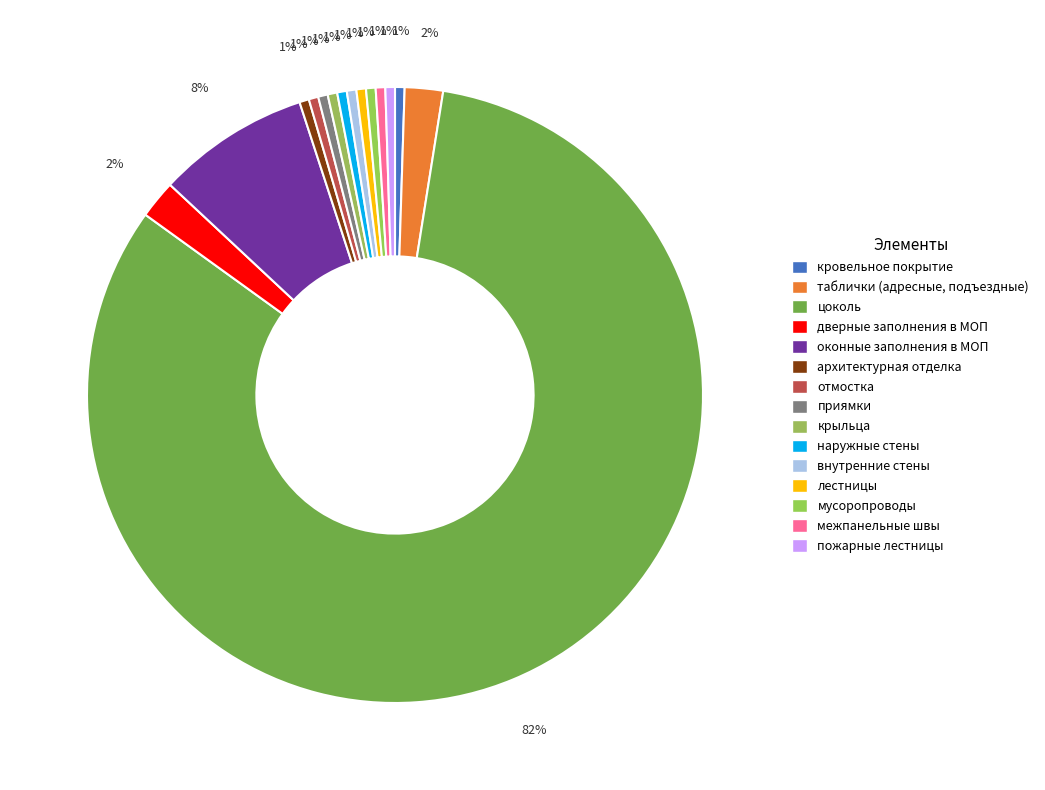

Count the number of slices in the pie.

15